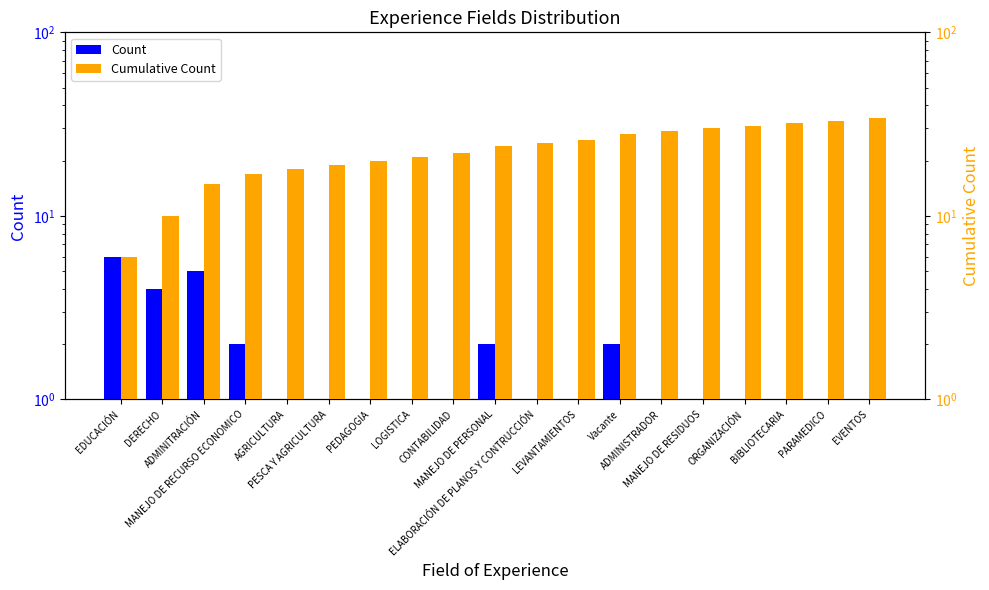

What is the average value of the Cumulative Count series?

23